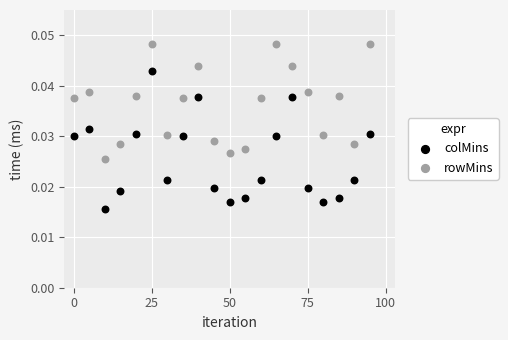

Which series has the widest spread of Y values?

colMins